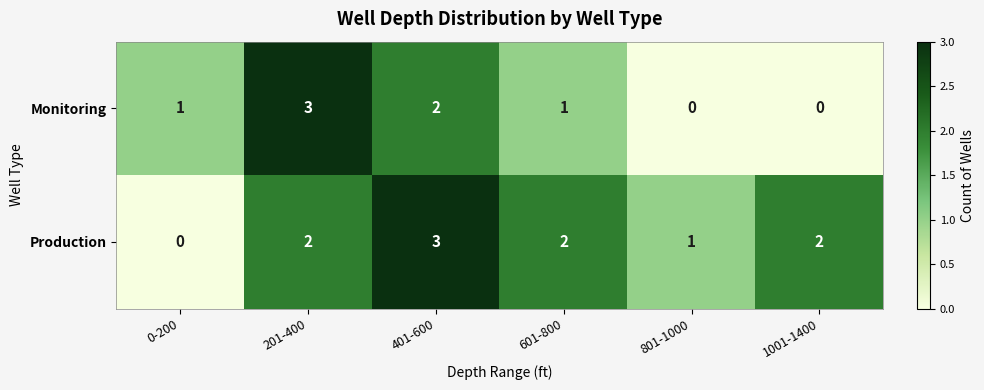

Which series changed the most between 201-400 and 1001-1400?

Monitoring